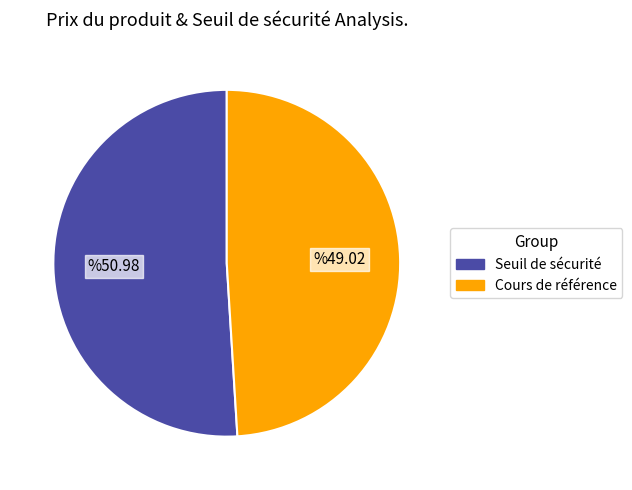

Which category has the smallest portion of the pie?

Cours de référence